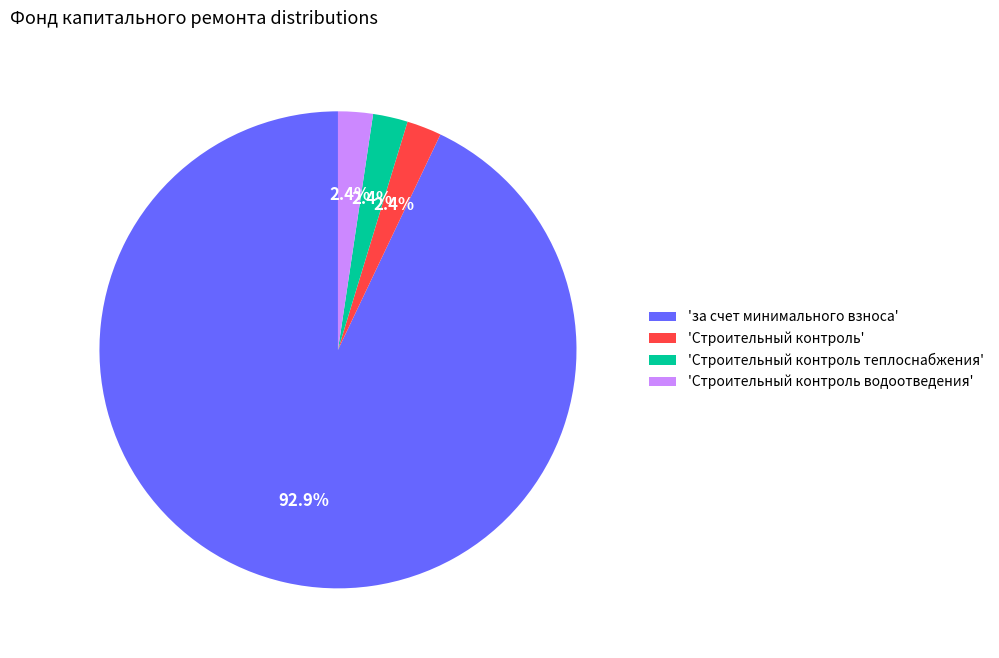

Which slice is the largest?

'за счет минимального взноса'